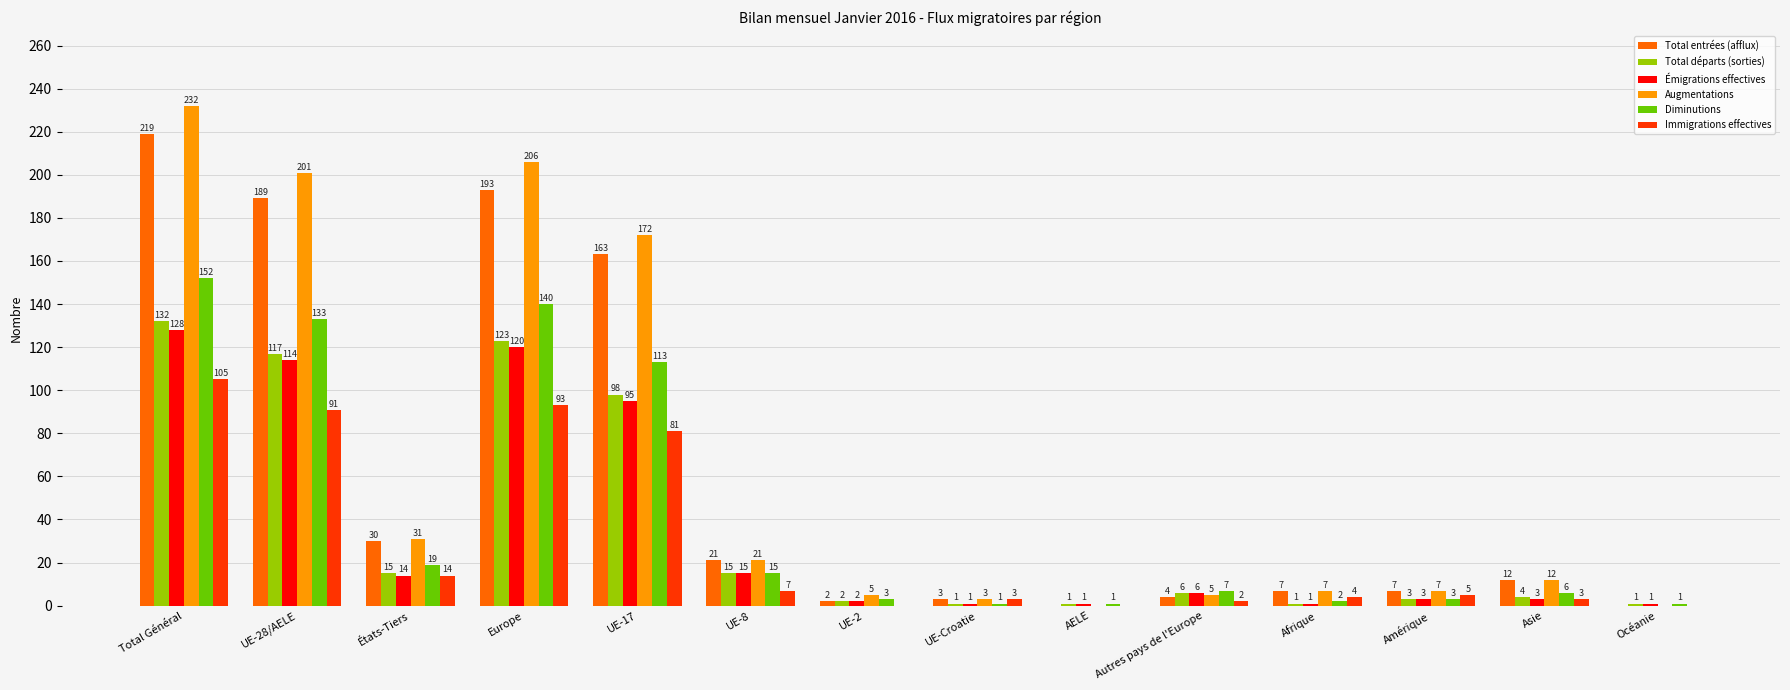

What is the sum of all Total entrées (afflux) values?

850